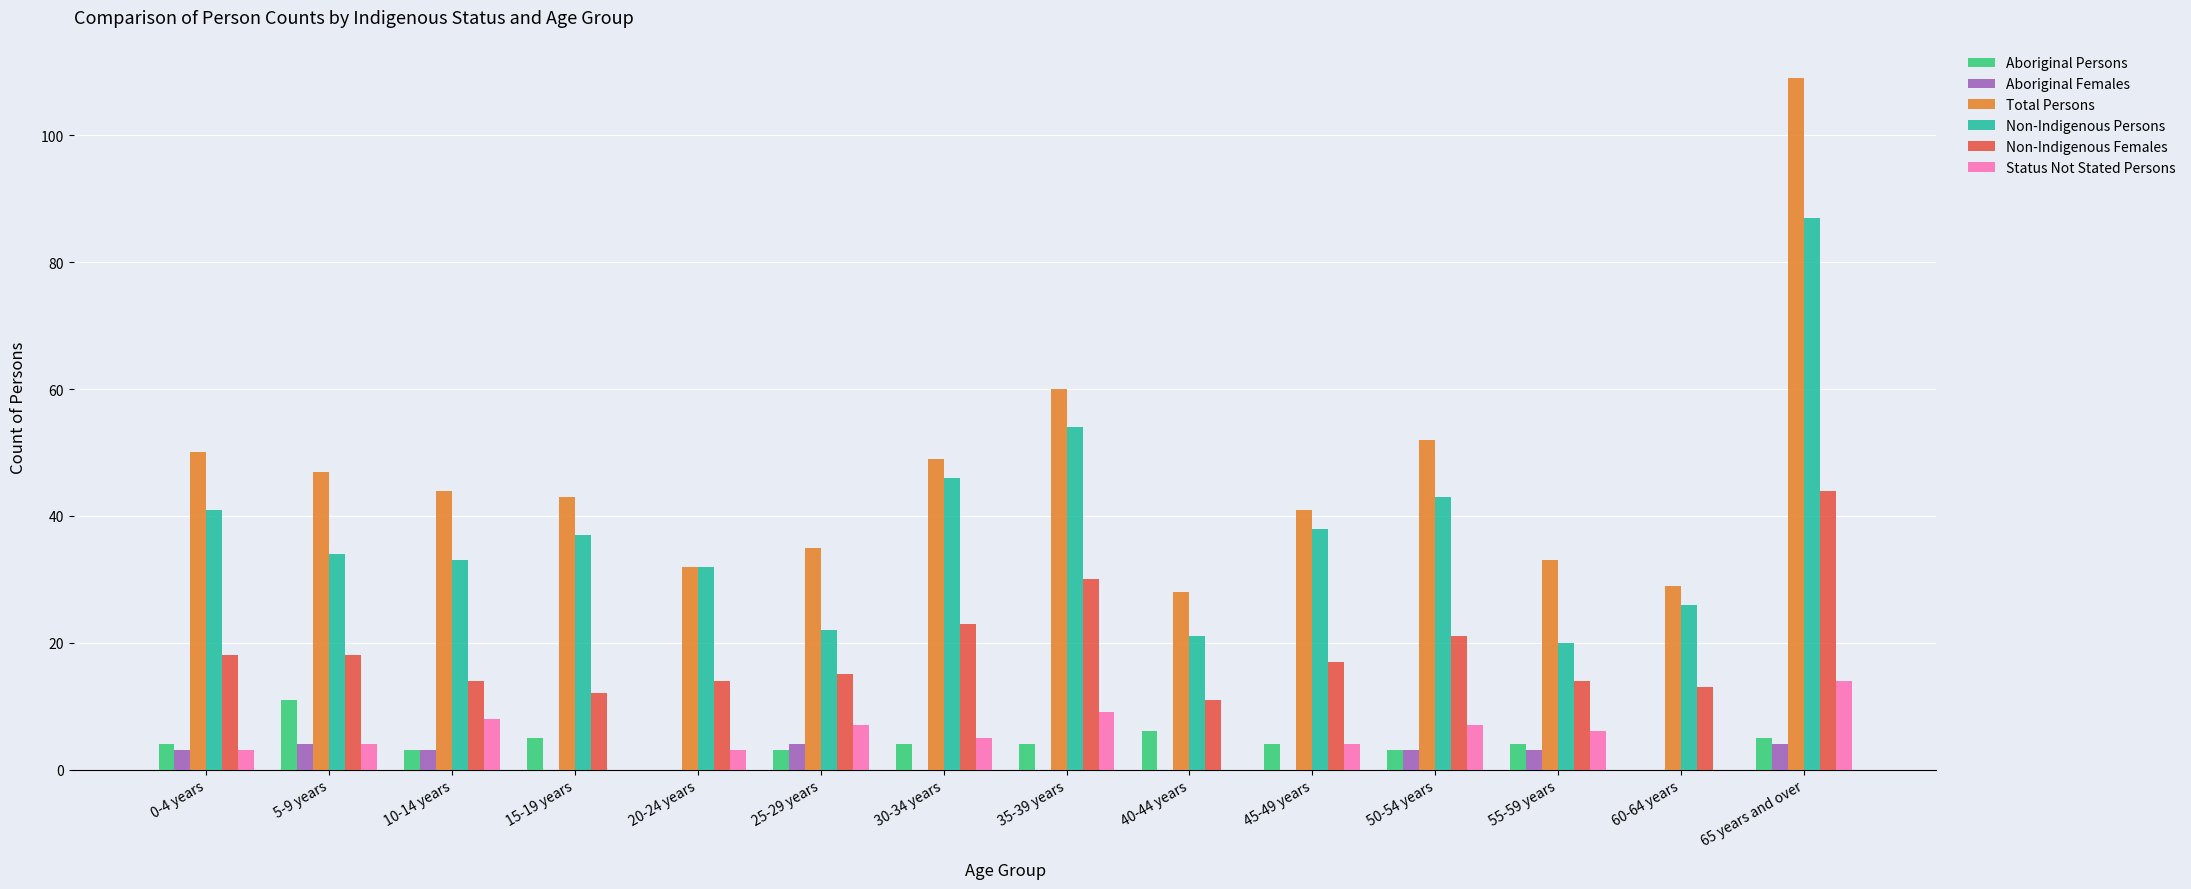

What is the maximum value shown in the chart?

109